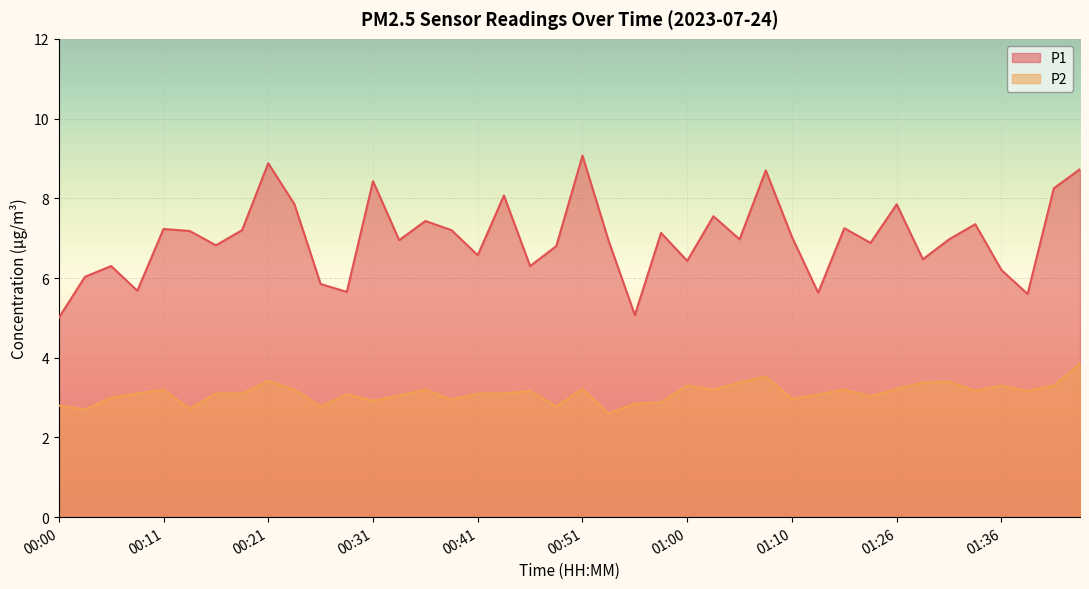

At which label does P1 first exceed 6?

00:03